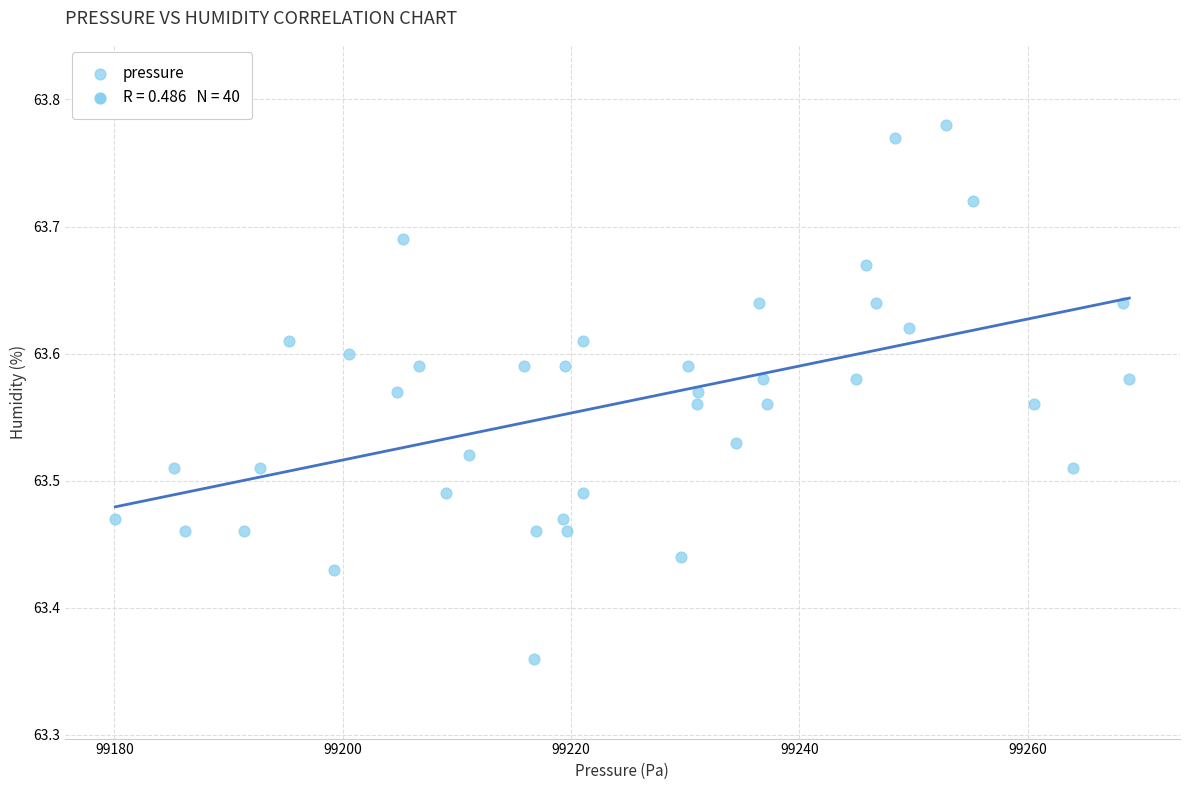

What is the range of Y values (max minus min)?

0.4